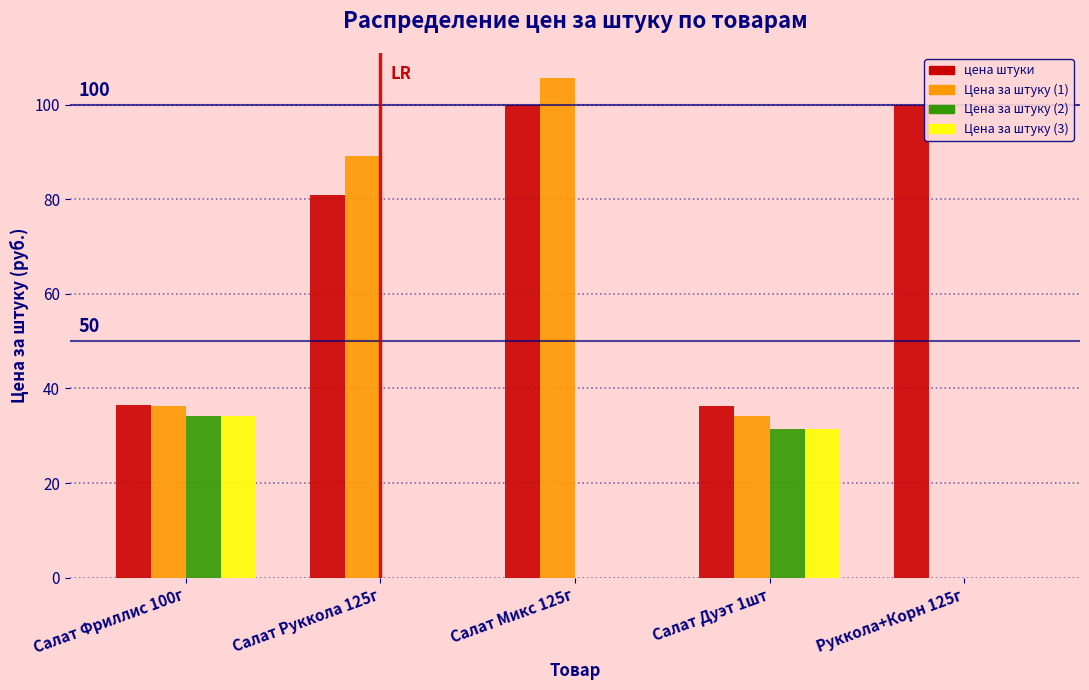

Is it true that цена штуки equals 124.0 at Салат Руккола 125г?

False